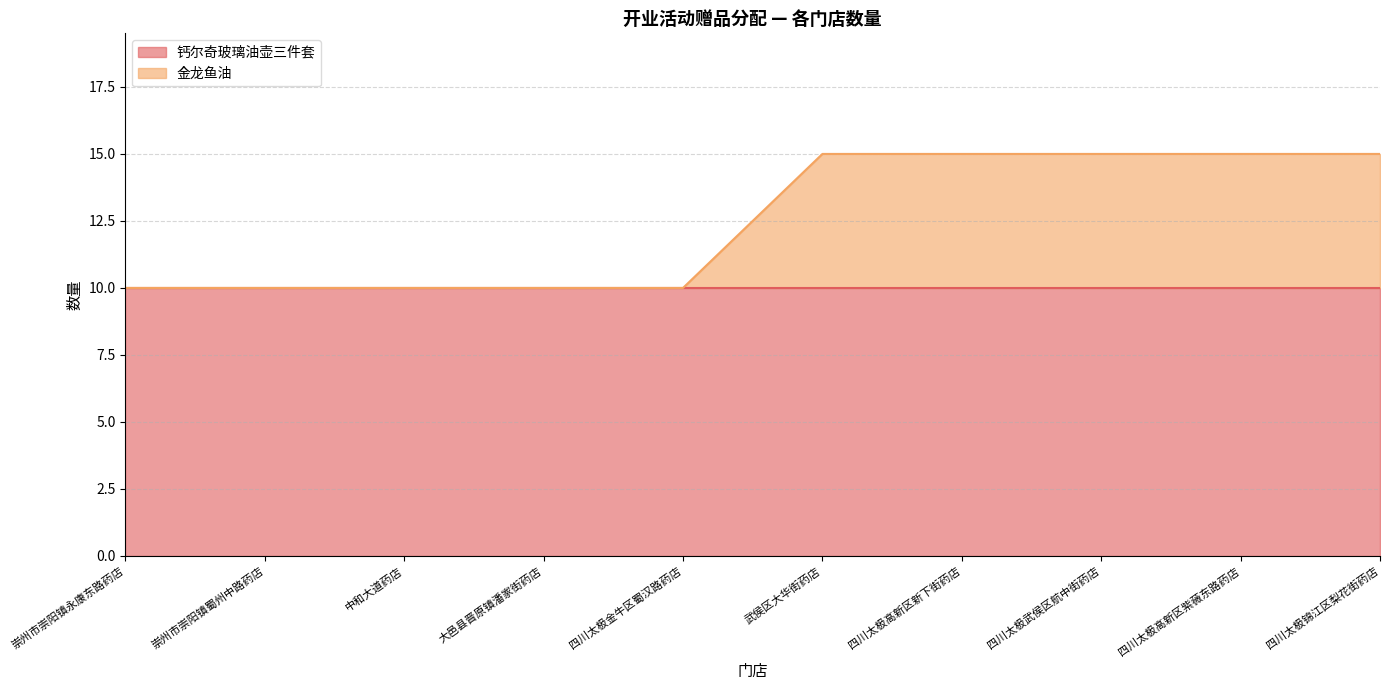

What is the value of the 2nd point from the left?

10